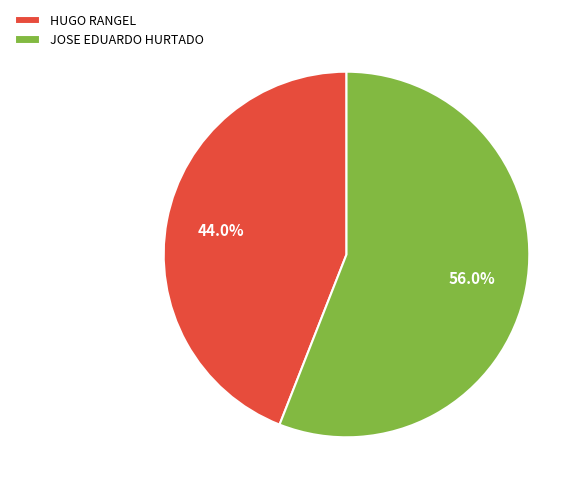

What is the ratio of the value at JOSE EDUARDO HURTADO to the value at HUGO RANGEL?

1.3